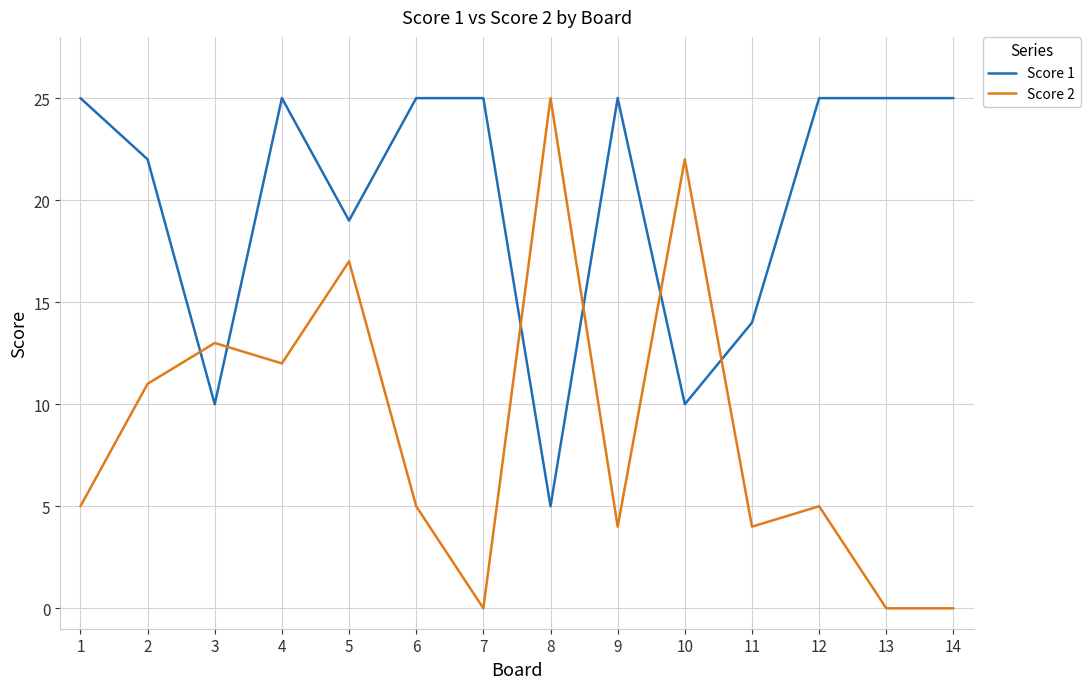

Where do Score 2 and Score 1 first cross each other?

2 and 3